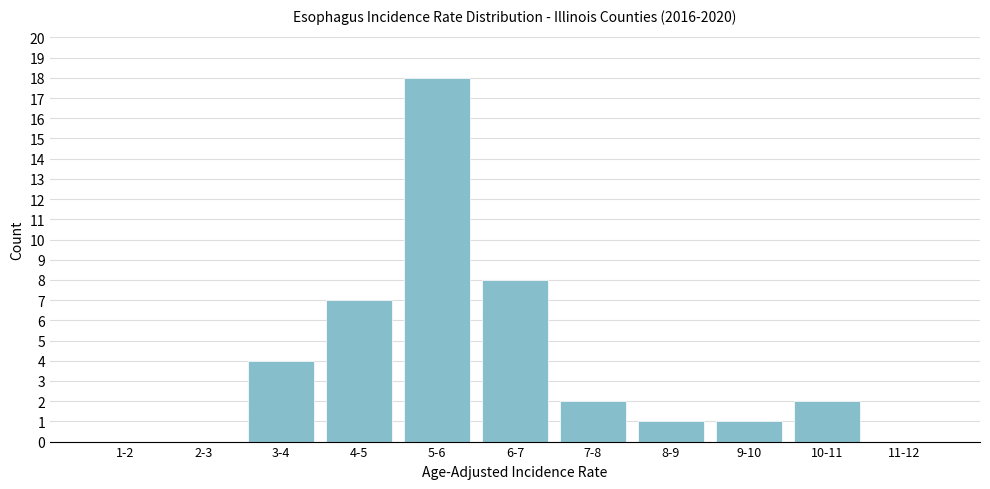

Reading left to right, list all the values displayed in this chart.

1-2=0	2-3=0	3-4=4	4-5=7	5-6=18	6-7=8	7-8=2	8-9=1	9-10=1	10-11=2	11-12=0